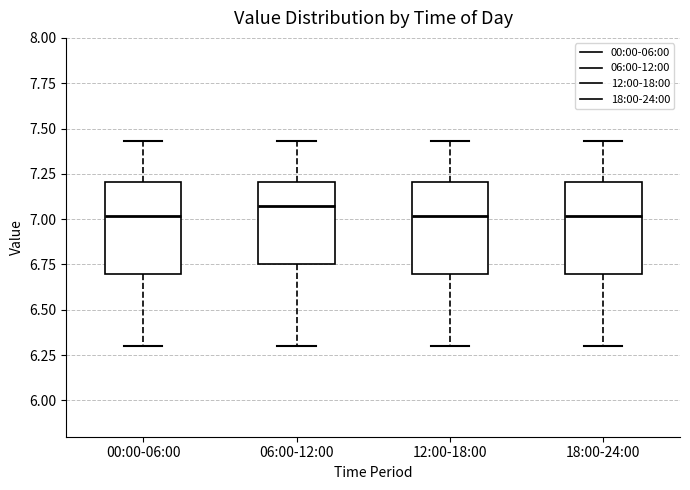

Reading left to right, transcribe this box plot: for each box, give where its median line is, the range the box spans, and where its two whiskers end, as read against the y-axis. The values are not printed on the chart, so give them approximately, as read against the axis.

00:00-06:00: median 7.00, box 6.70 to 7.20, whiskers 6.30 to 7.45
06:00-12:00: median 7.05, box 6.75 to 7.20, whiskers 6.30 to 7.45
12:00-18:00: median 7.00, box 6.70 to 7.20, whiskers 6.30 to 7.45
18:00-24:00: median 7.00, box 6.70 to 7.20, whiskers 6.30 to 7.45